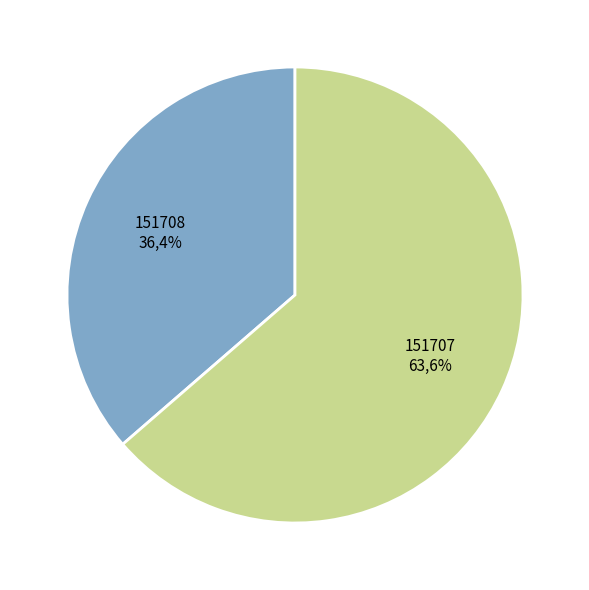

Which category has the biggest portion of the pie?

151707